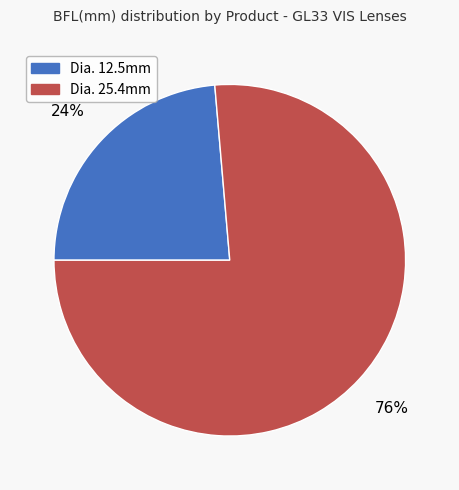

To the nearest percent, what percentage of the pie is Dia. 12.5mm?

24%